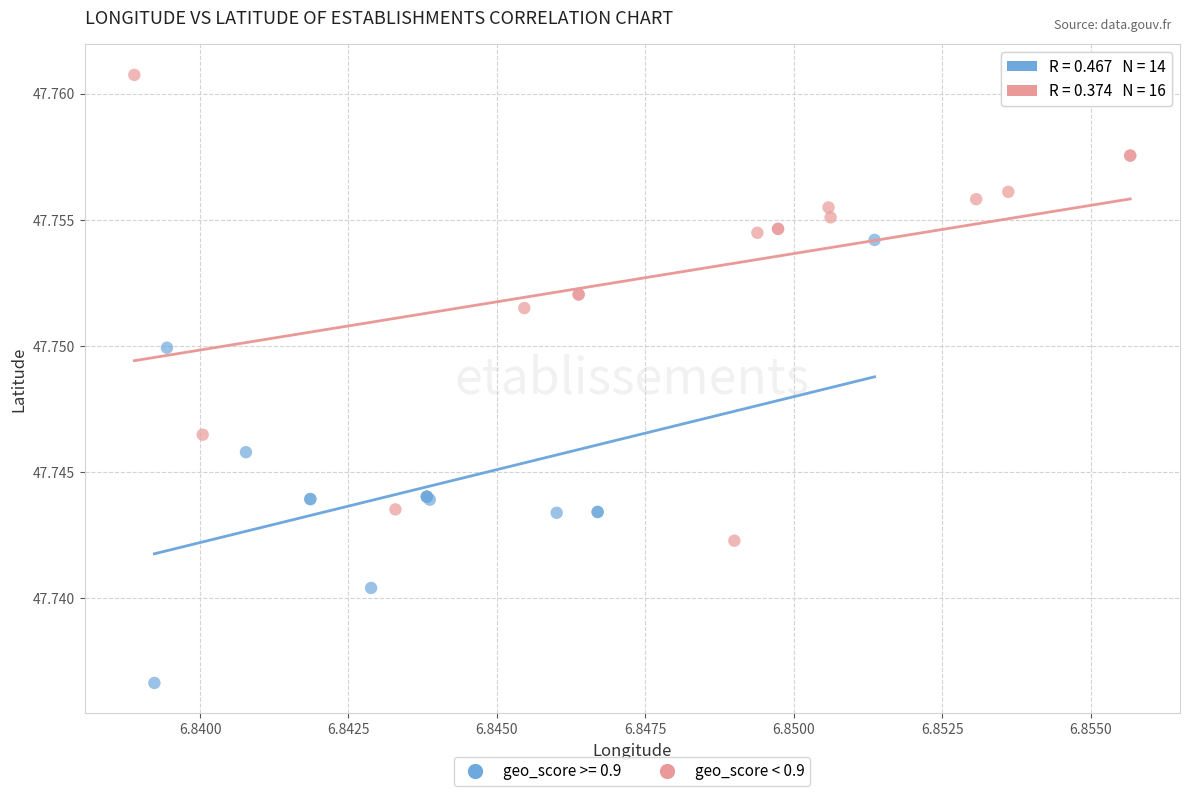

Which series reaches the minimum Y coordinate?

geo_score >= 0.9